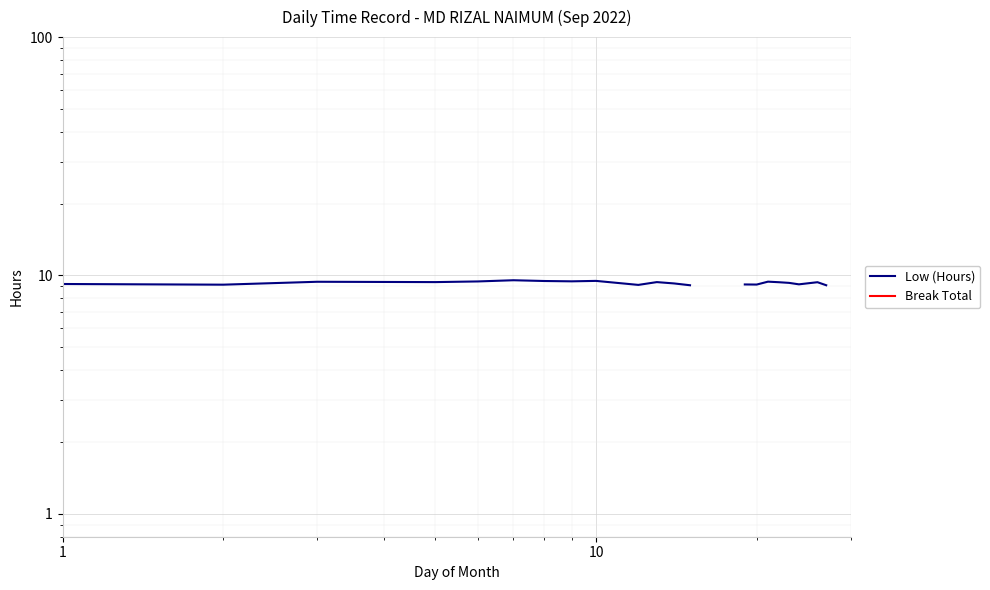

True or false: Low (Hours) and Break Total cross at least once.

False